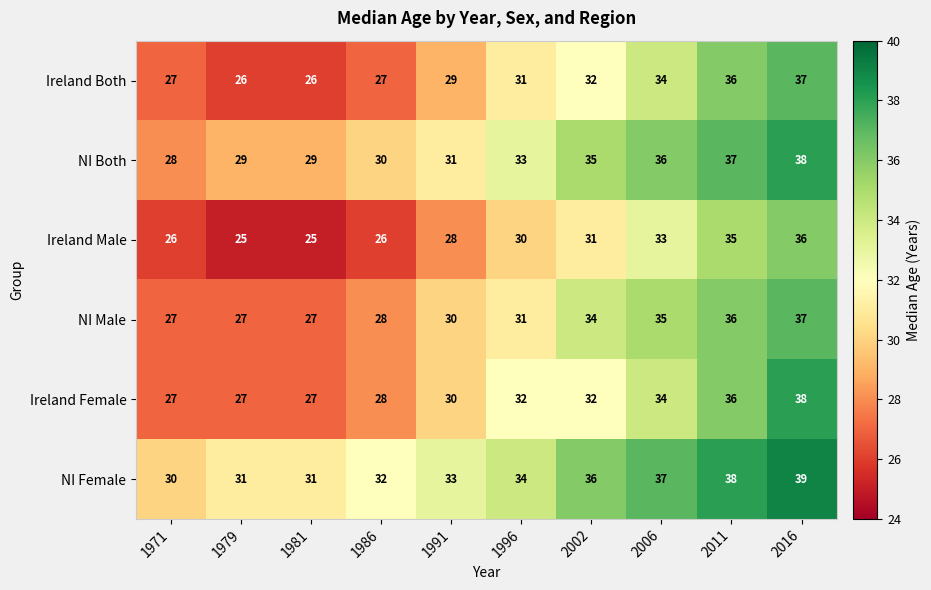

What is the highest value of the Ireland Both series?

37